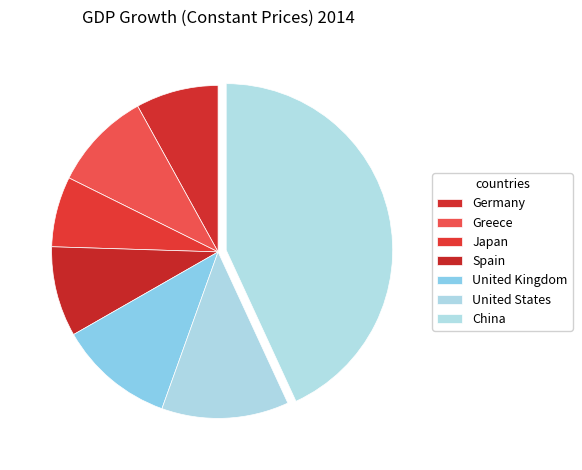

How many segments does this pie chart have?

7